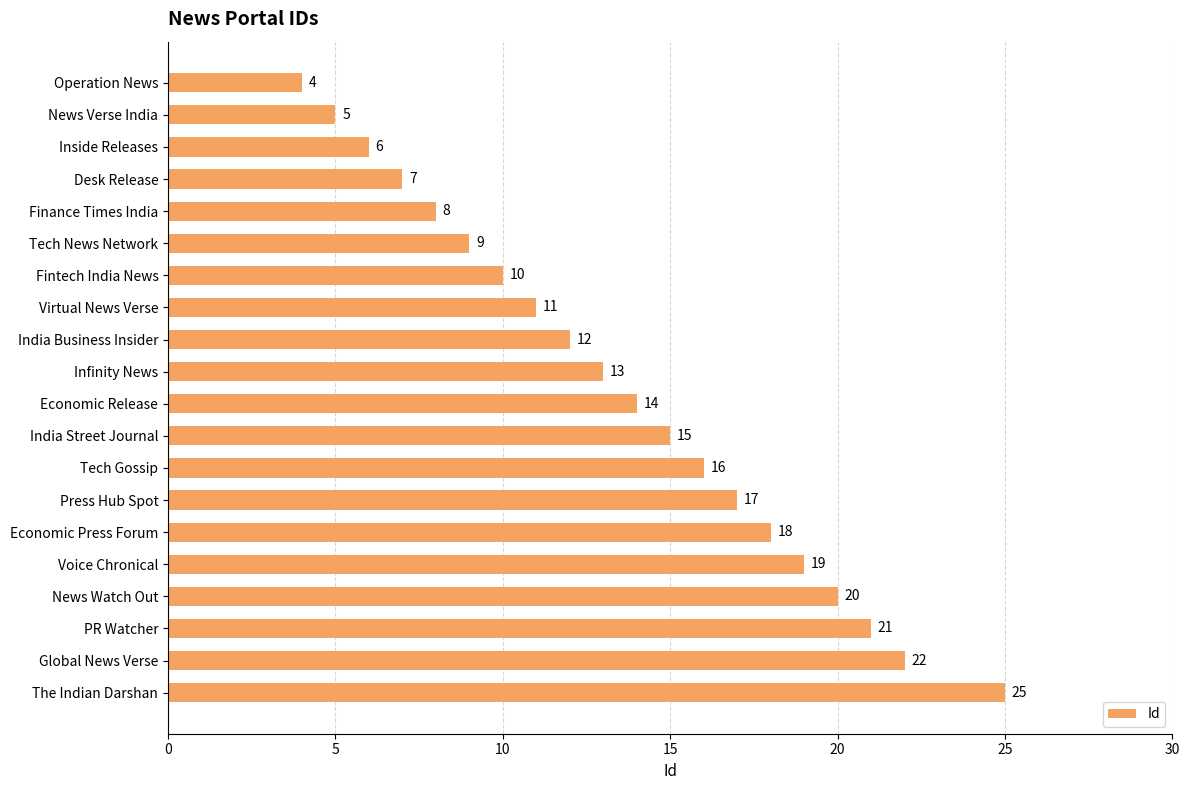

What is the difference between the maximum and minimum values?

21